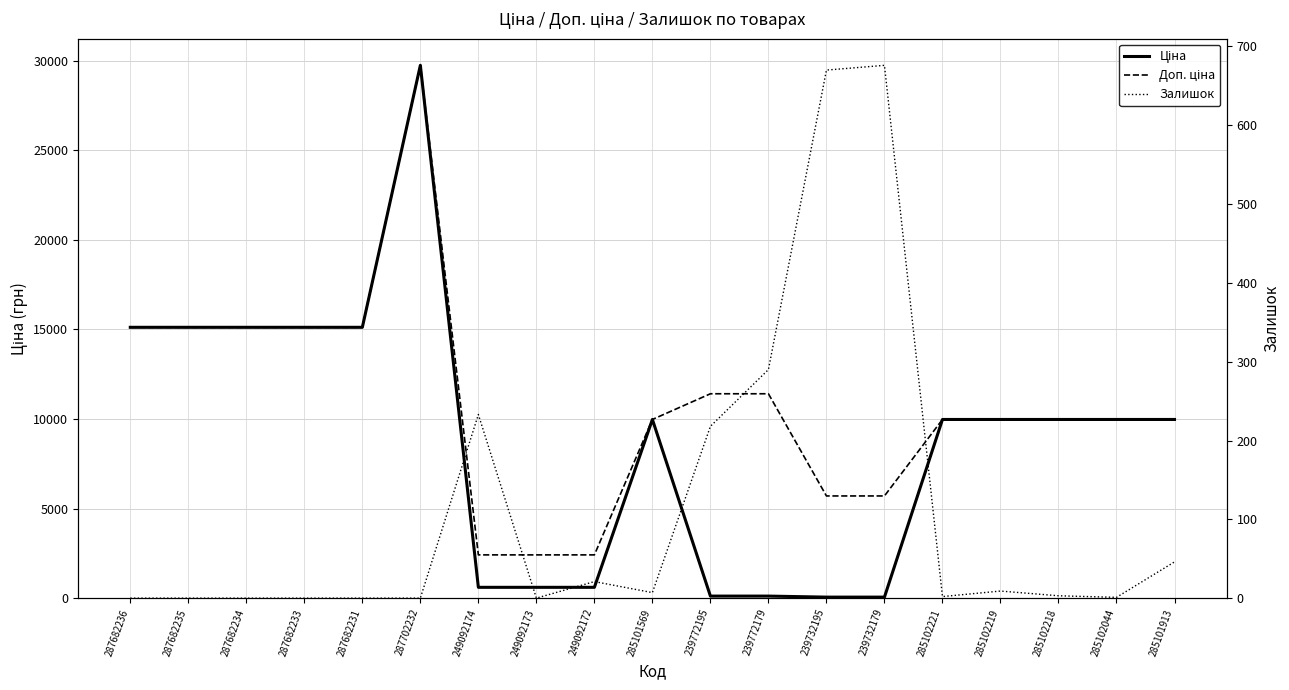

Does the chart display data point markers on the line(s)?

No